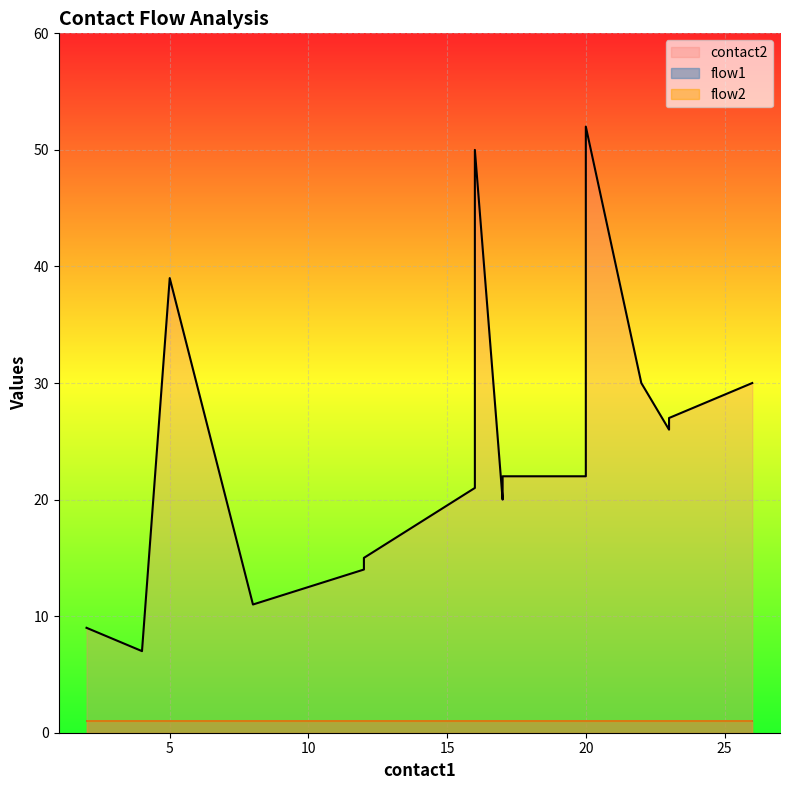

True or false: flow1 and contact2 cross at least once.

False